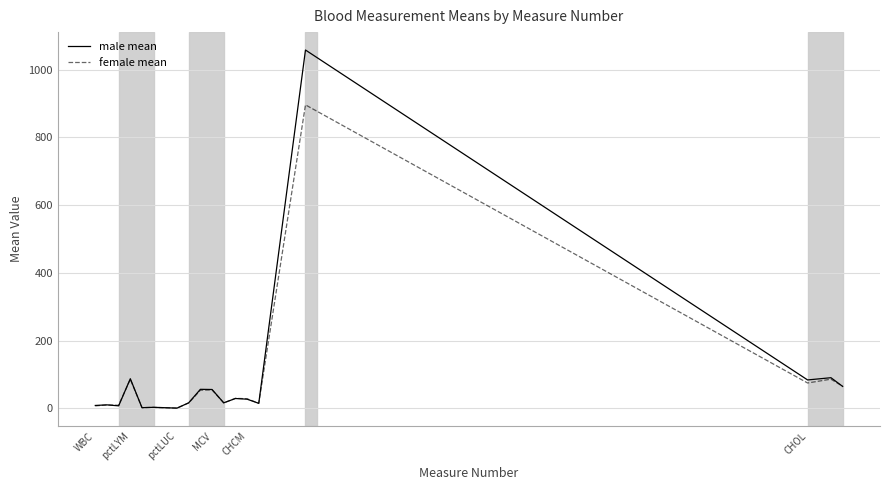

What is the difference between the second highest and minimum values in the male mean series?

89.7